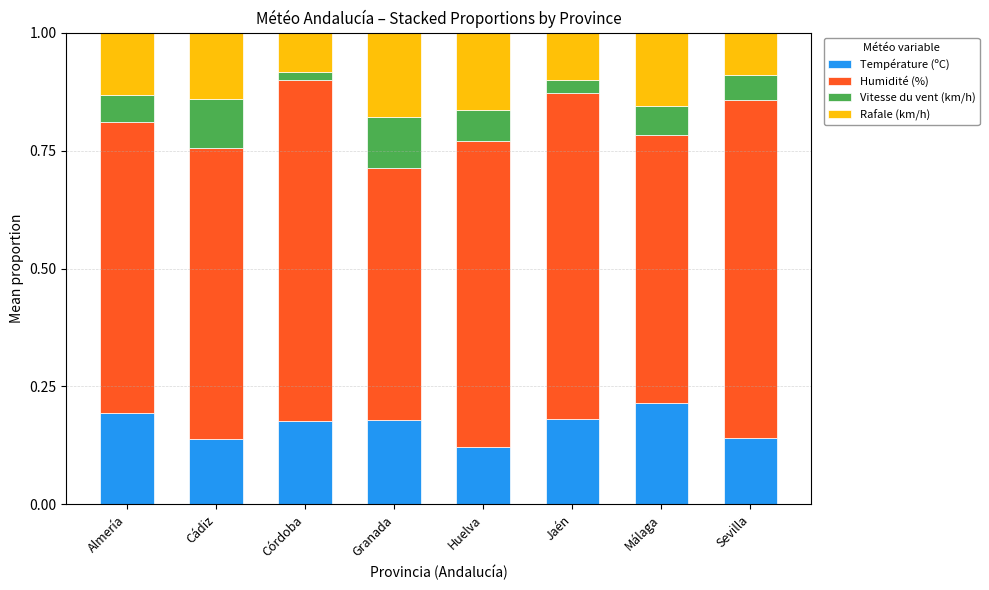

Which series has the largest total across all categories?

Humidité (%)